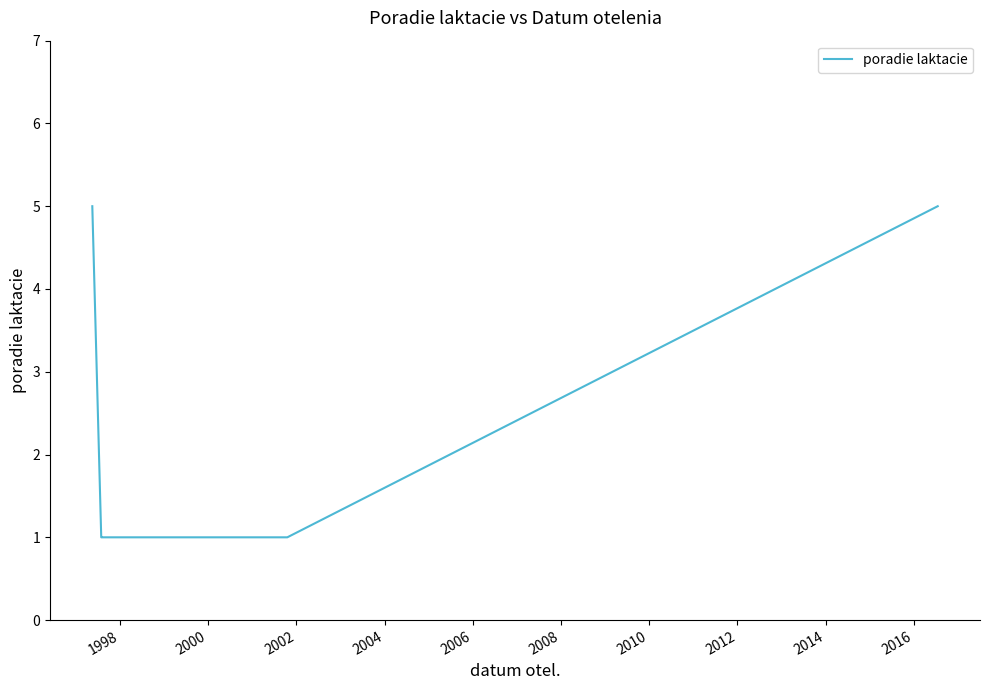

What is the difference between the second highest and minimum values?

4